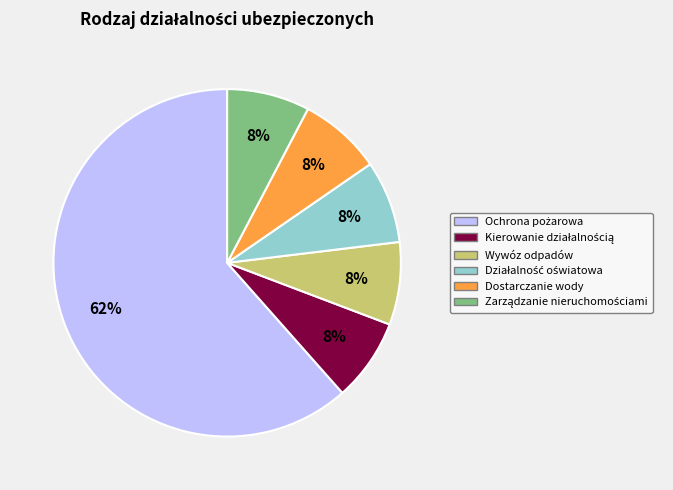

Is there a majority slice in this chart?

Yes